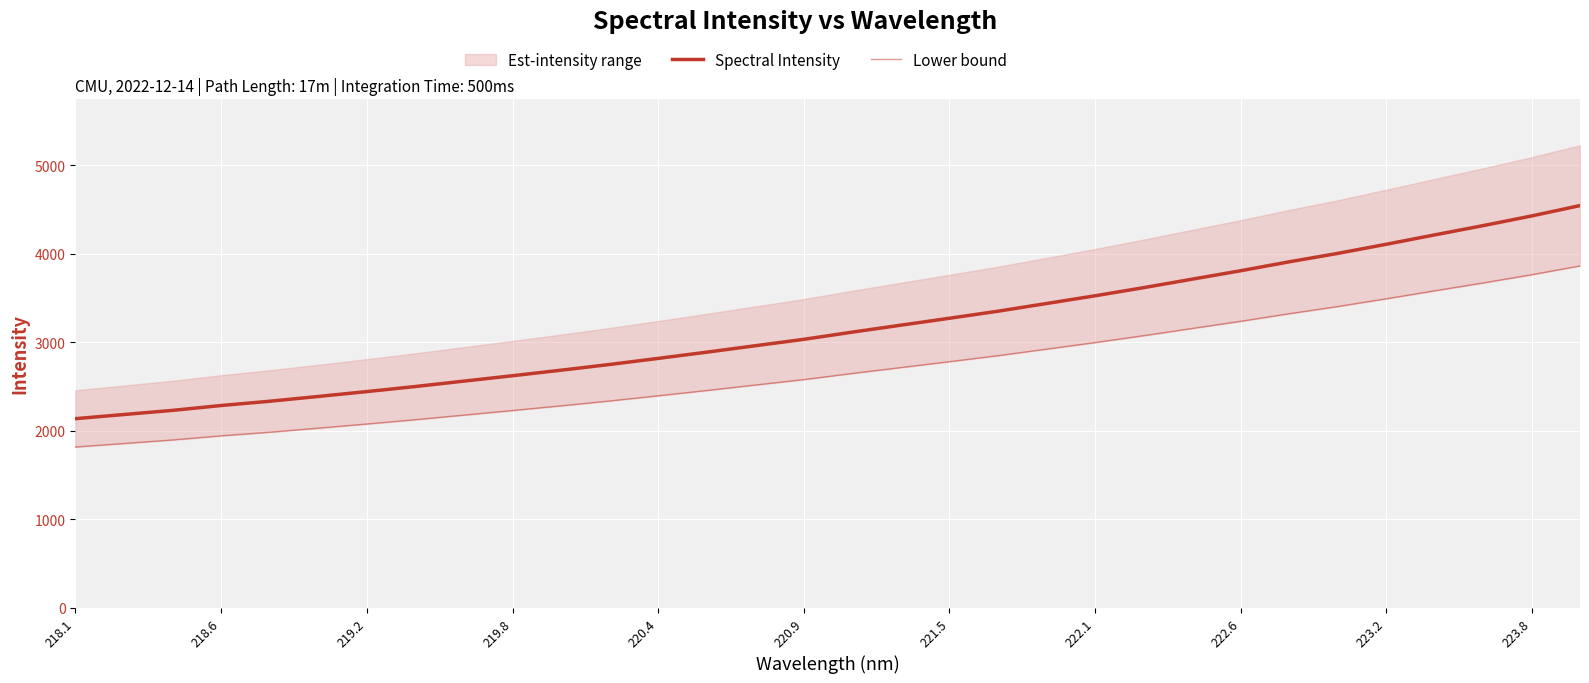

Rank the series by their maximum value, from lowest to highest.

Lower bound, Spectral Intensity